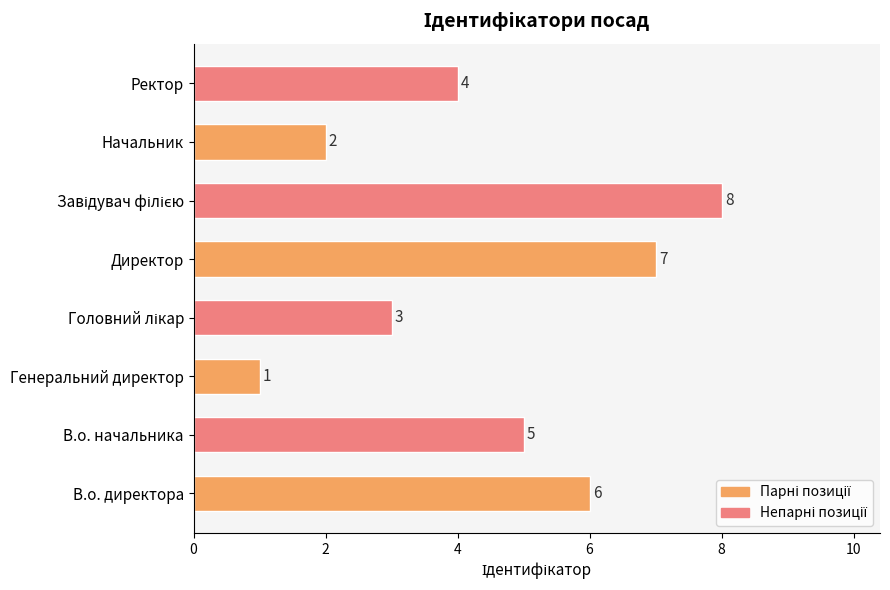

What is the sum of all values?

36